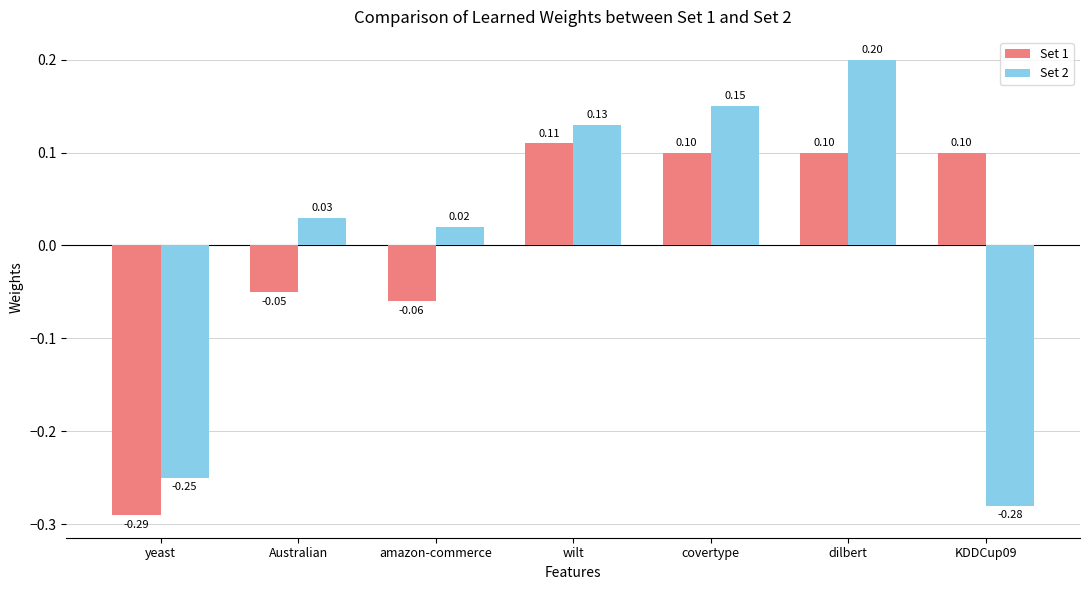

How many categories are shown in the chart?

7